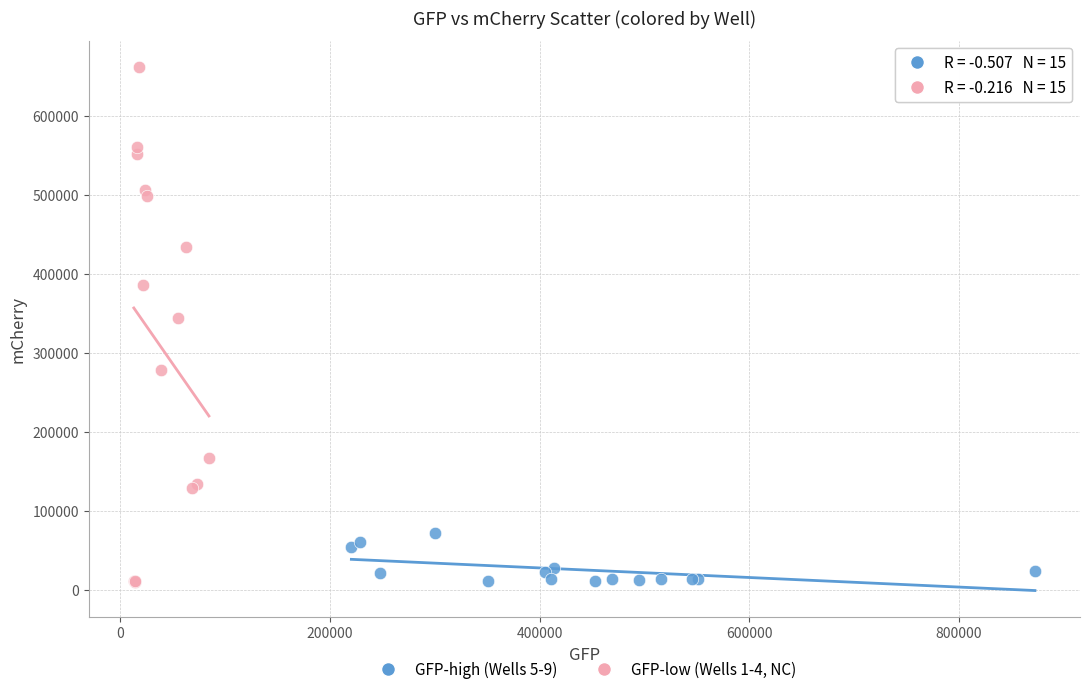

Which series has the largest Y range (max minus min)?

GFP-low (Wells 1-4, NC)